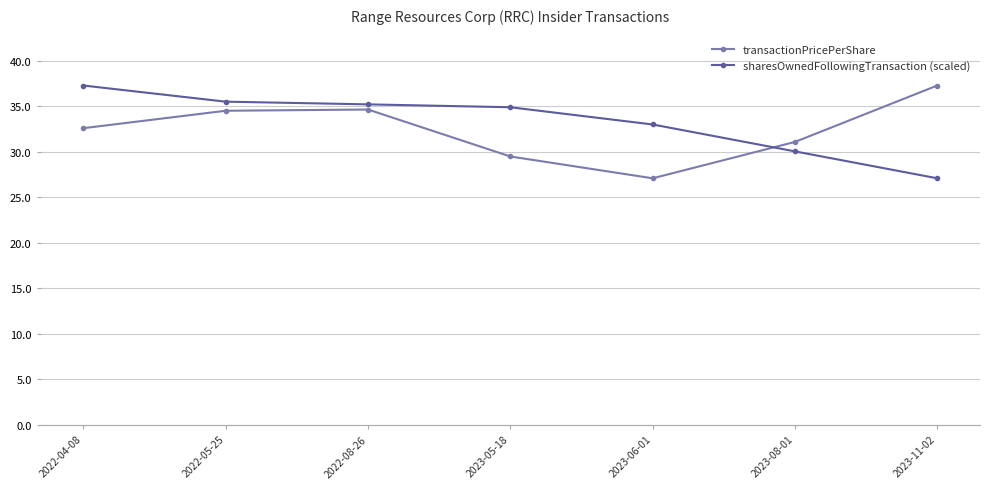

Rank the series at 2023-05-18 from lowest to highest value.

transactionPricePerShare, sharesOwnedFollowingTransaction (scaled)